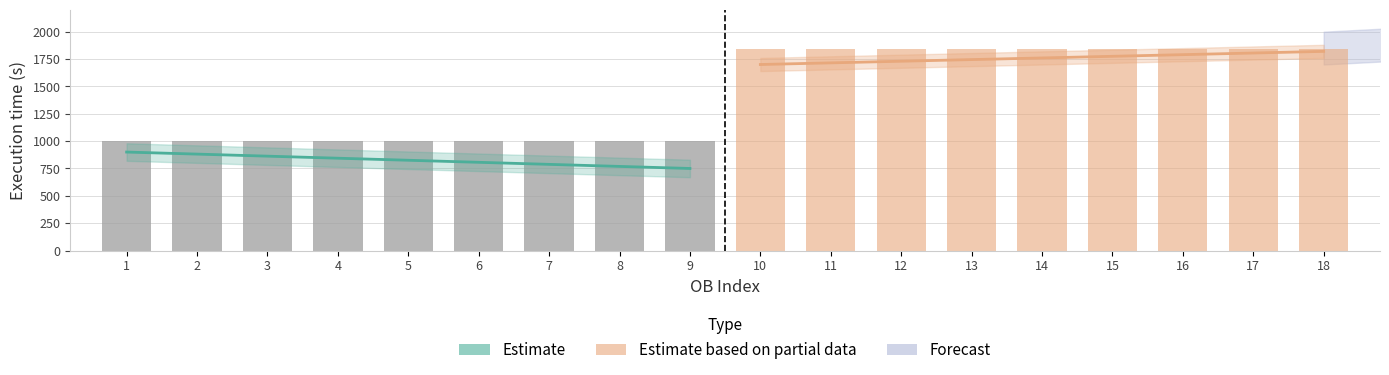

Reading right to left, what are all the values shown in this chart?

Estimate: 1005	1005	1005	1005	1005	1005	1005	1005	1005
Estimate based on partial data: 1845	1845	1845	1845	1845	1845	1845	1845	1845